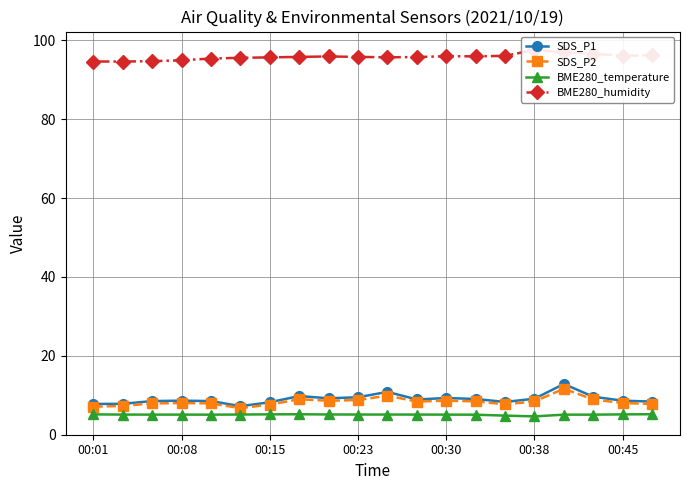

True or false: SDS_P2 and SDS_P1 cross at least once.

False